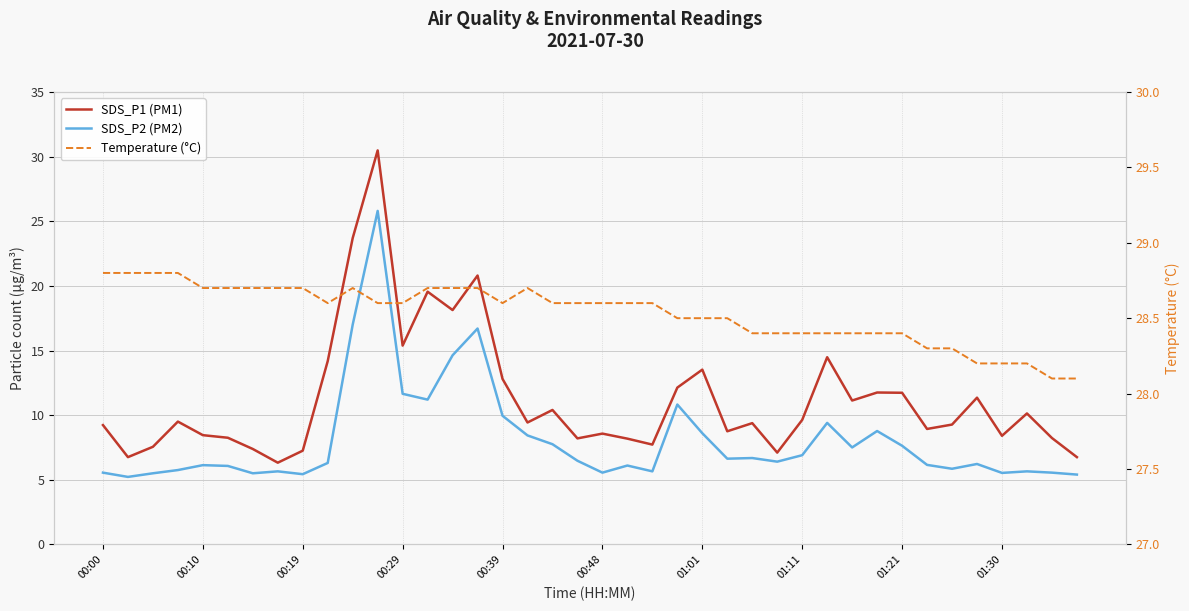

What is the sum of the SDS_P2 (PM2) values at 37 and 18?

13.4